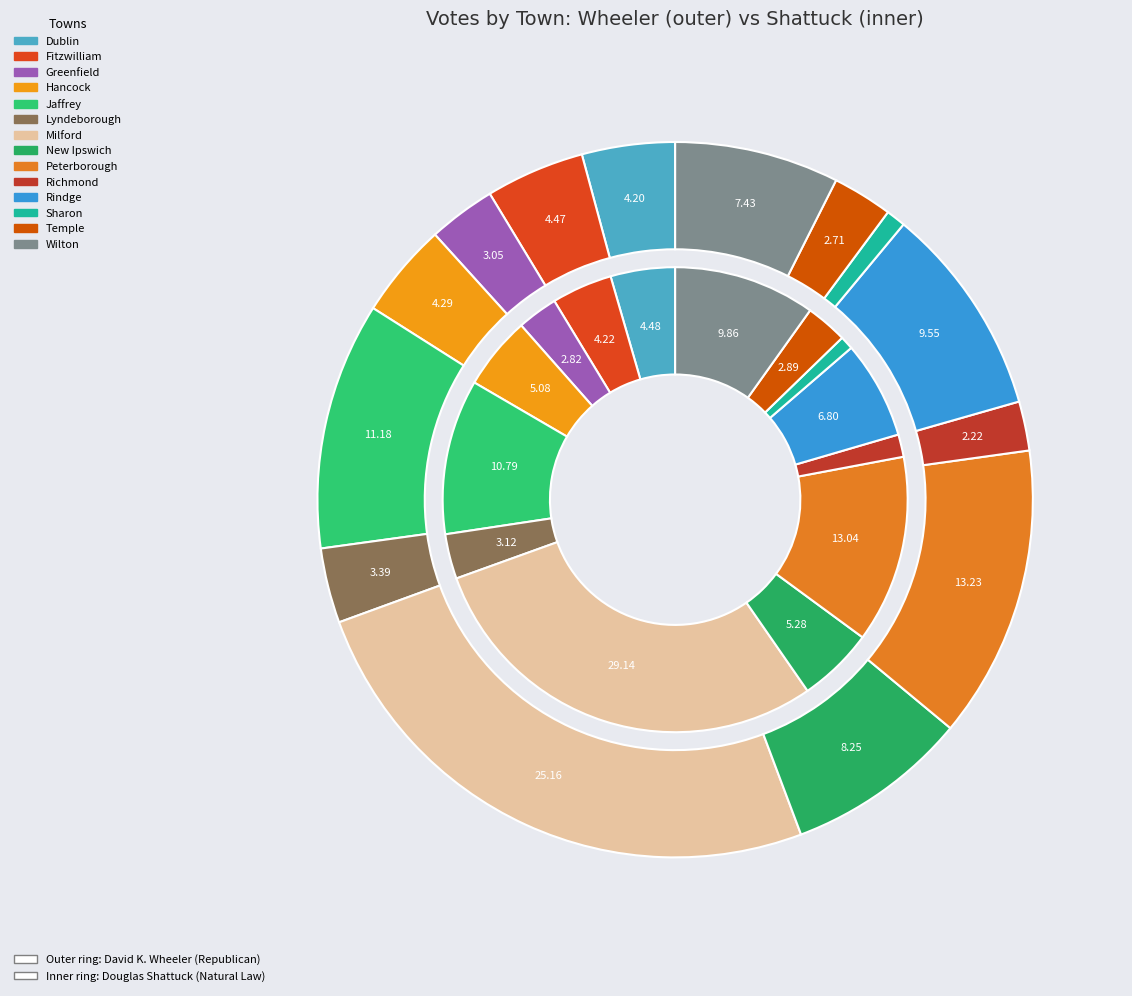

What percentage is NOT represented by 7?

91.8%